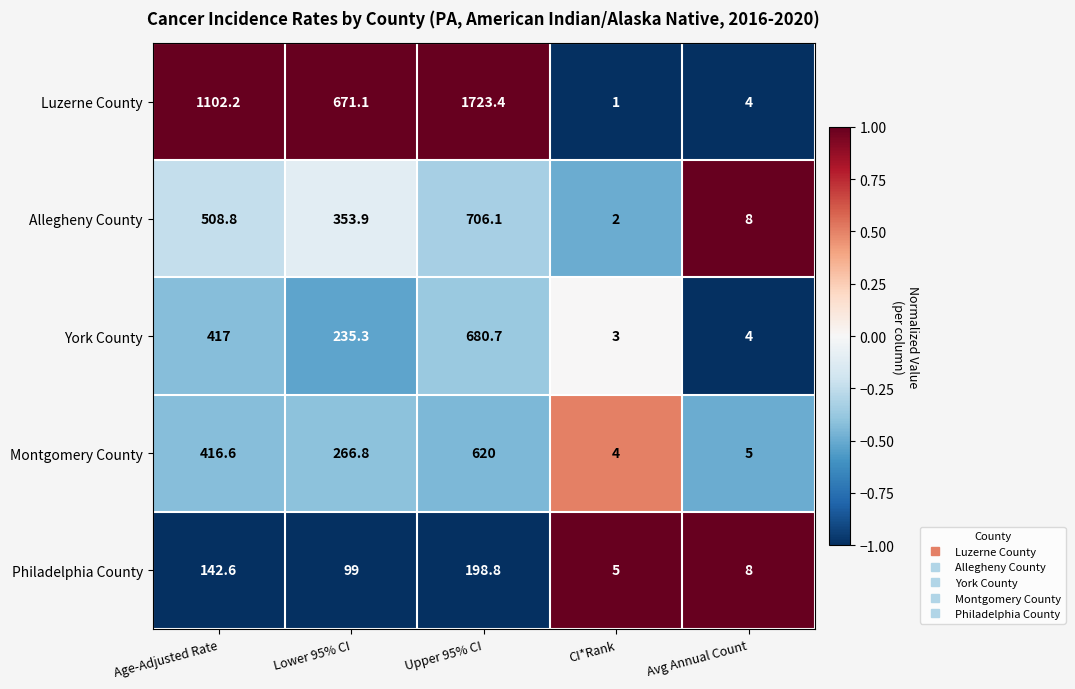

Which series changed the most between Lower 95% CI and Avg Annual Count?

Luzerne County